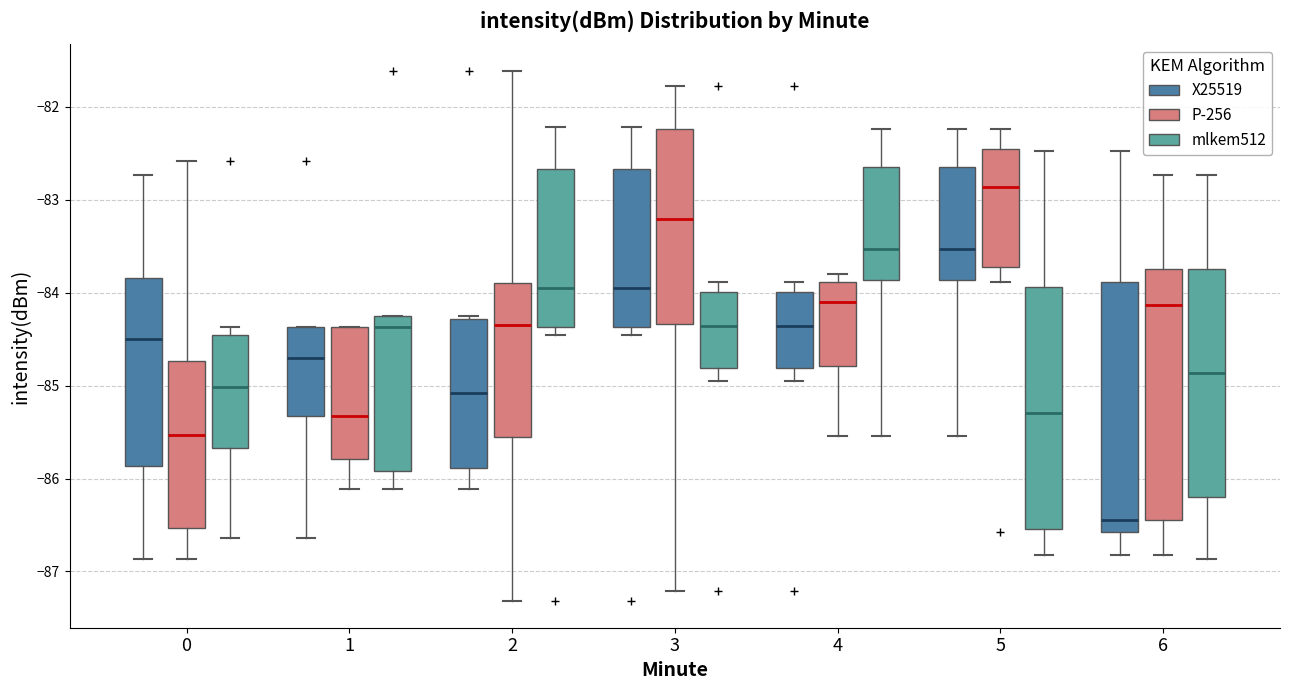

Reading left to right, read every box against the y-axis: the position of its median line, the range the box covers, and the ends of its whiskers. The values are not printed on the chart, so give them approximately, as read against the axis.

0 (X25519): median -84.5, box -85.9 to -83.8, whiskers -86.9 to -82.7
0 (P-256): median -85.5, box -86.5 to -84.7, whiskers -86.9 to -82.6
0 (mlkem512): median -85.0, box -85.7 to -84.5, whiskers -86.6 to -84.4
1 (X25519): median -84.7, box -85.3 to -84.4, whiskers -86.6 to -84.4
1 (P-256): median -85.3, box -85.8 to -84.4, whiskers -86.1 to -84.4
1 (mlkem512): median -84.4, box -85.9 to -84.2, whiskers -86.1 to -84.2
2 (X25519): median -85.1, box -85.9 to -84.3, whiskers -86.1 to -84.2
2 (P-256): median -84.3, box -85.6 to -83.9, whiskers -87.3 to -81.6
2 (mlkem512): median -83.9, box -84.4 to -82.7, whiskers -84.4 (just below the box's lower edge) to -82.2
3 (X25519): median -83.9, box -84.4 to -82.7, whiskers -84.4 (just below the box's lower edge) to -82.2
3 (P-256): median -83.2, box -84.3 to -82.2, whiskers -87.2 to -81.8
3 (mlkem512): median -84.4, box -84.8 to -84.0, whiskers -84.9 to -83.9
4 (X25519): median -84.4, box -84.8 to -84.0, whiskers -84.9 to -83.9
4 (P-256): median -84.1, box -84.8 to -83.9, whiskers -85.5 to -83.8
4 (mlkem512): median -83.5, box -83.9 to -82.7, whiskers -85.5 to -82.2
5 (X25519): median -83.5, box -83.9 to -82.7, whiskers -85.5 to -82.2
5 (P-256): median -82.9, box -83.7 to -82.5, whiskers -83.9 to -82.2
5 (mlkem512): median -85.3, box -86.5 to -83.9, whiskers -86.8 to -82.5
6 (X25519): median -86.4, box -86.6 to -83.9, whiskers -86.8 to -82.5
6 (P-256): median -84.1, box -86.4 to -83.7, whiskers -86.8 to -82.7
6 (mlkem512): median -84.9, box -86.2 to -83.7, whiskers -86.9 to -82.7